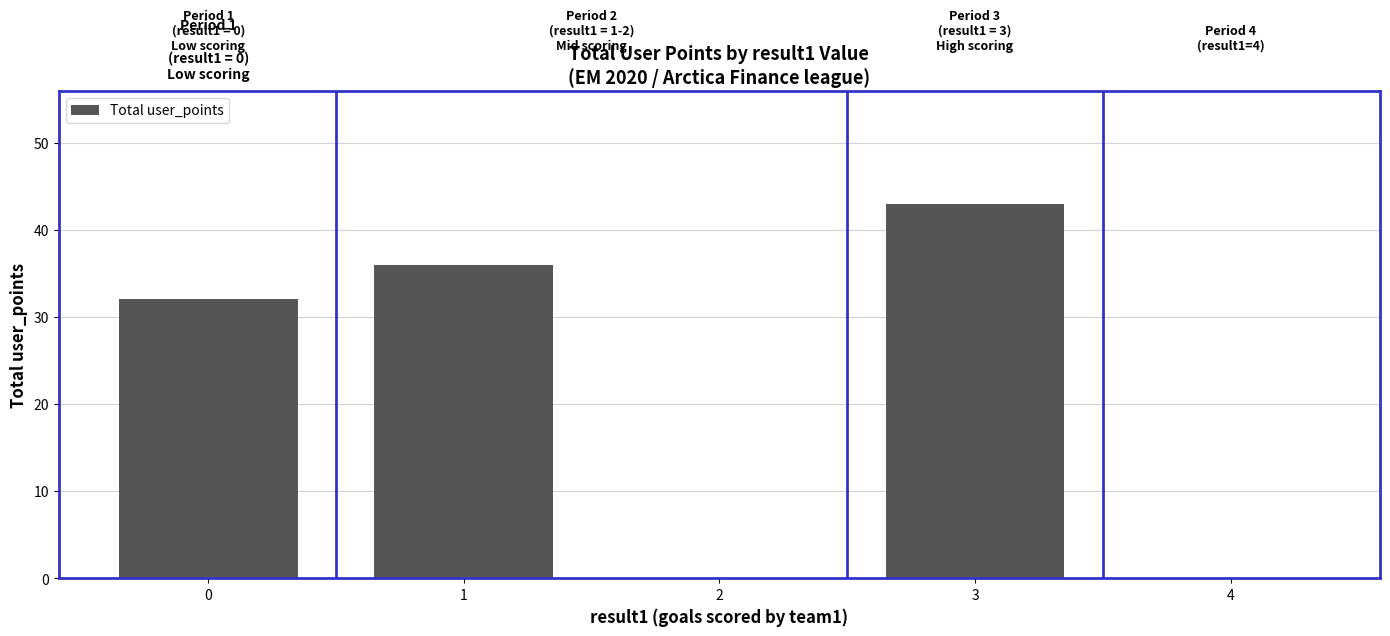

How many series are shown in this chart?

1